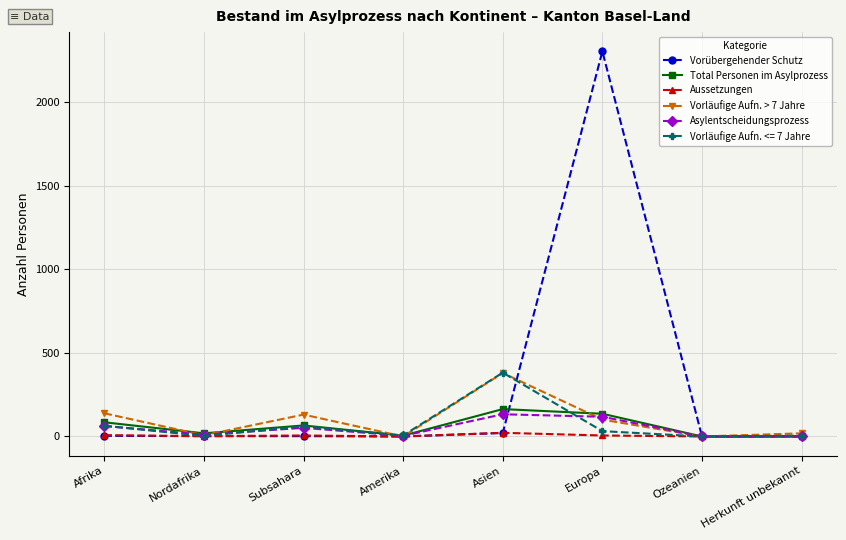

What is the label of the 4th point from the left?

Amerika